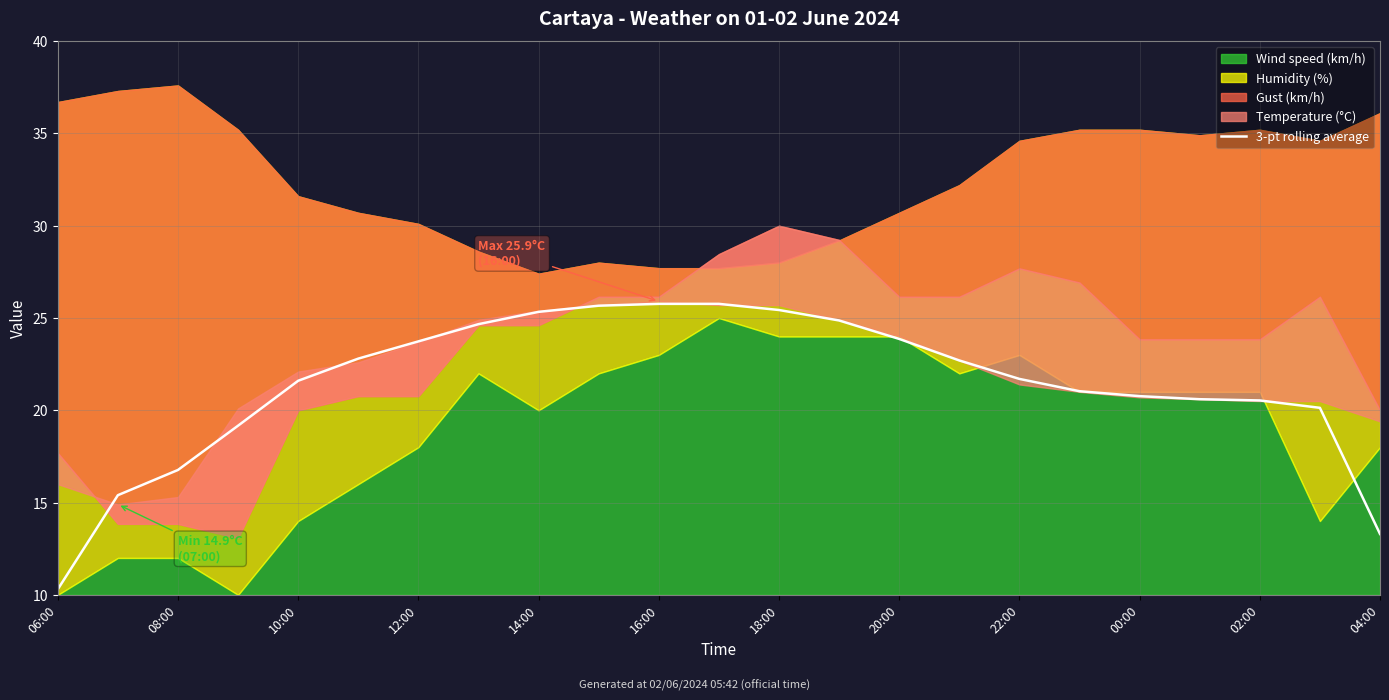

Reading right to left, extract all data points from this chart.

13.3	20.1	20.5	20.6	20.8	21.0	21.7	22.7	23.9	24.9	25.4	25.8	25.8	25.7	25.3	24.7	23.7	22.8	21.6	19.2	16.8	15.4	10.3